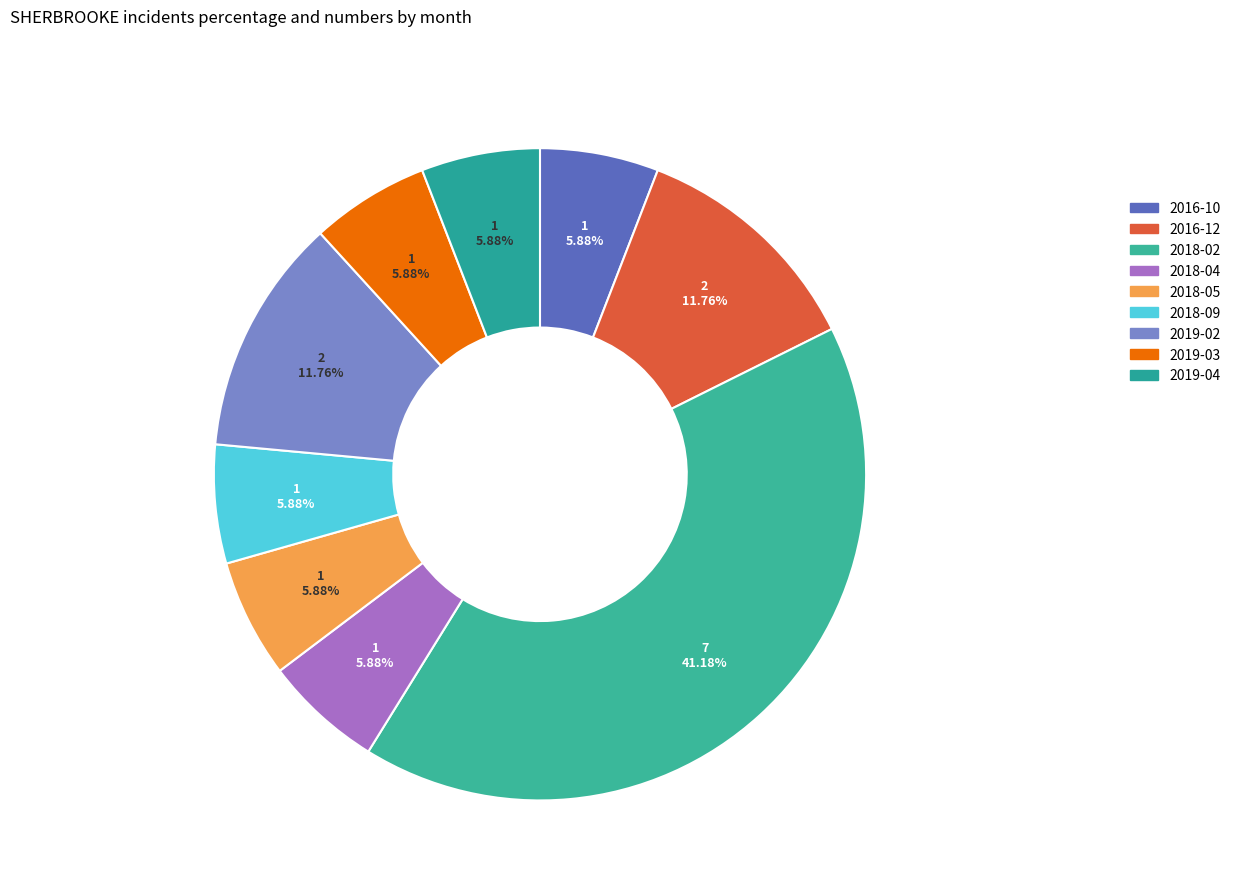

To the nearest percent, what is the average slice percentage?

11%